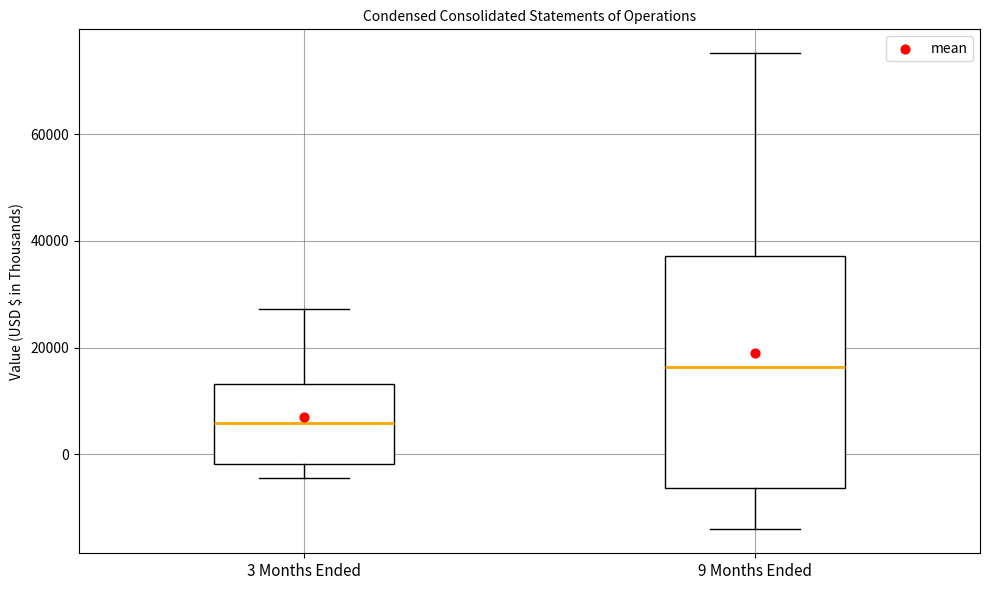

Comparing the boxes themselves (not the whiskers), which one is the tallest?

9 Months Ended